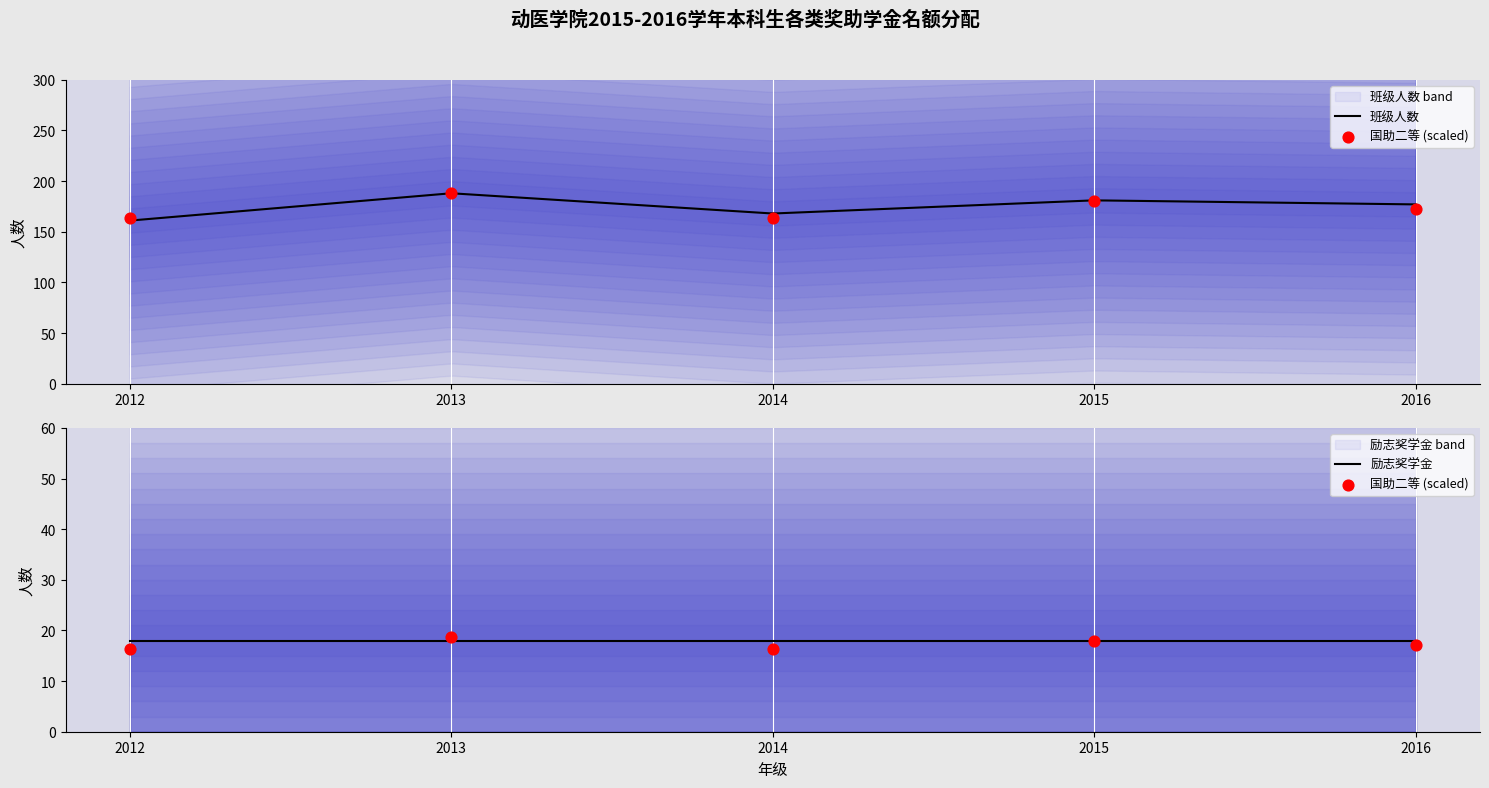

Which series has the largest total across all categories?

班级人数